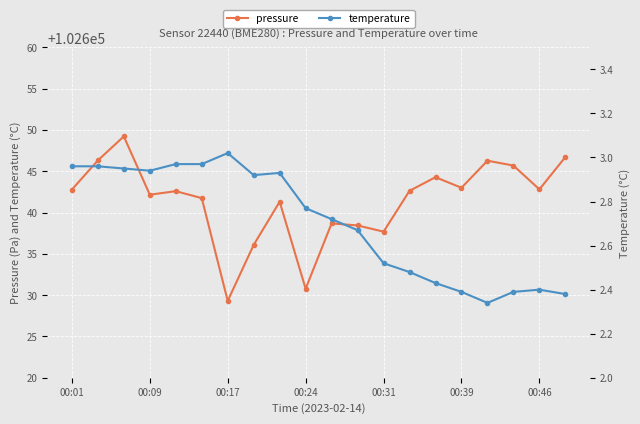

Which series has the largest range (max minus min)?

pressure